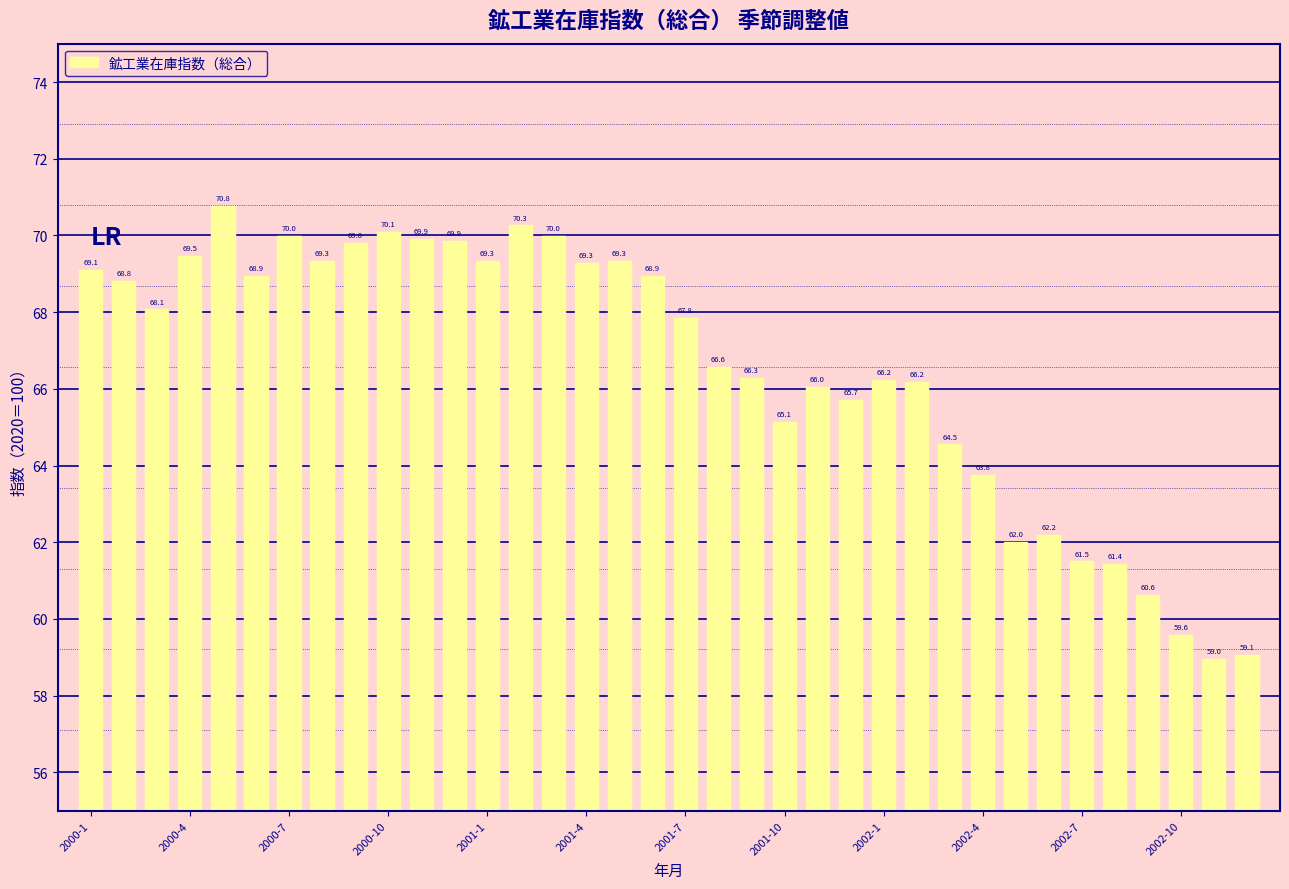

What is the minimum value shown in the chart?

59.0